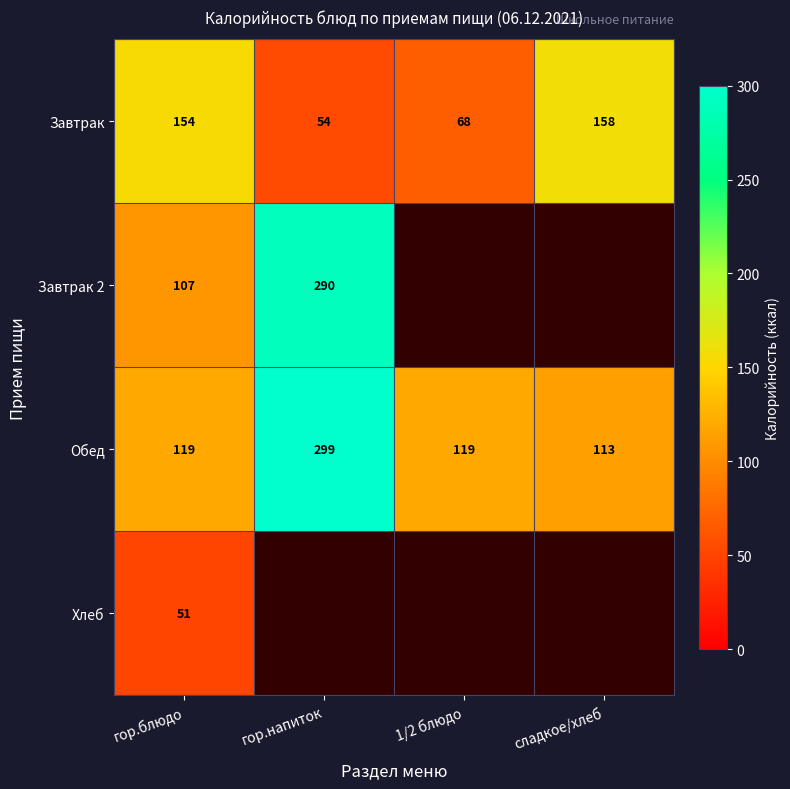

The Обед series shows 113 at сладкое/хлеб. True or false?

True